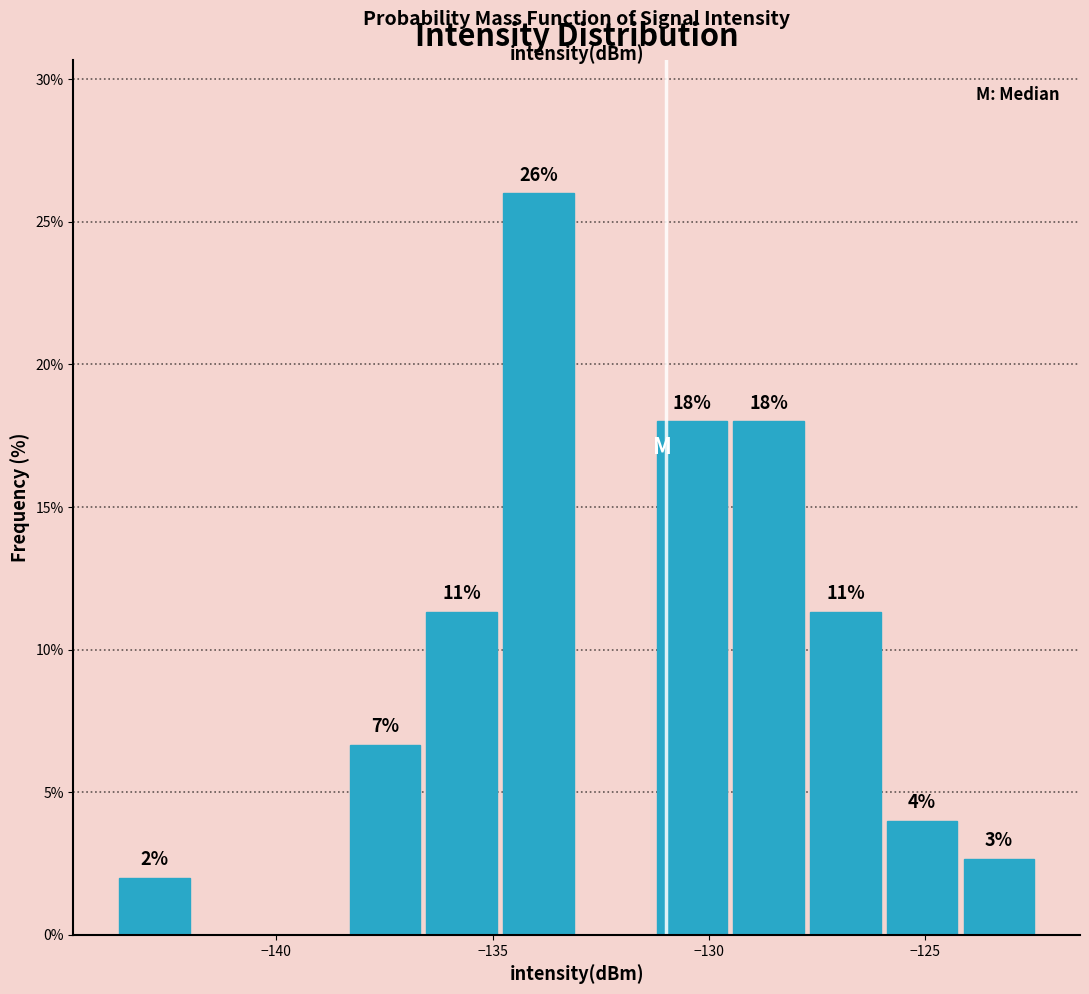

Read against the x-axis, roughly where is the centre of the tallest bar?

-134.0